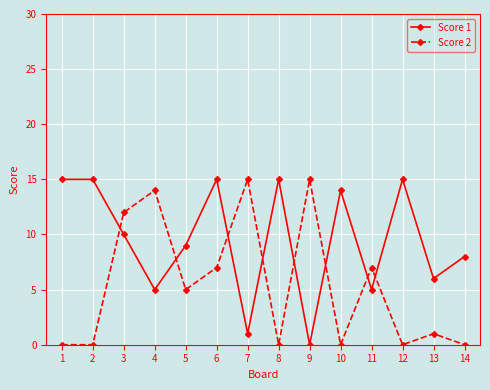

How many data points does each series have?

14